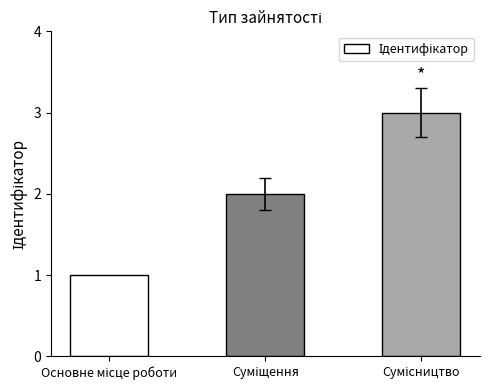

What is the sum of all values?

6